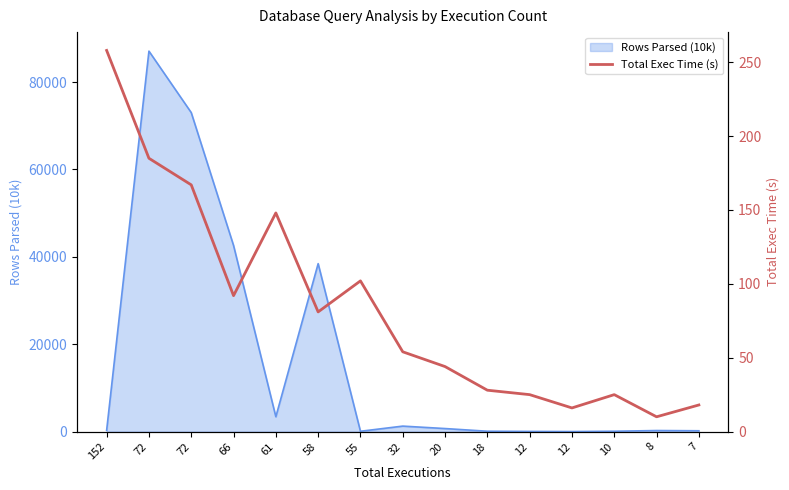

What is the ratio of the value at 12 to the value at 8?

2.5